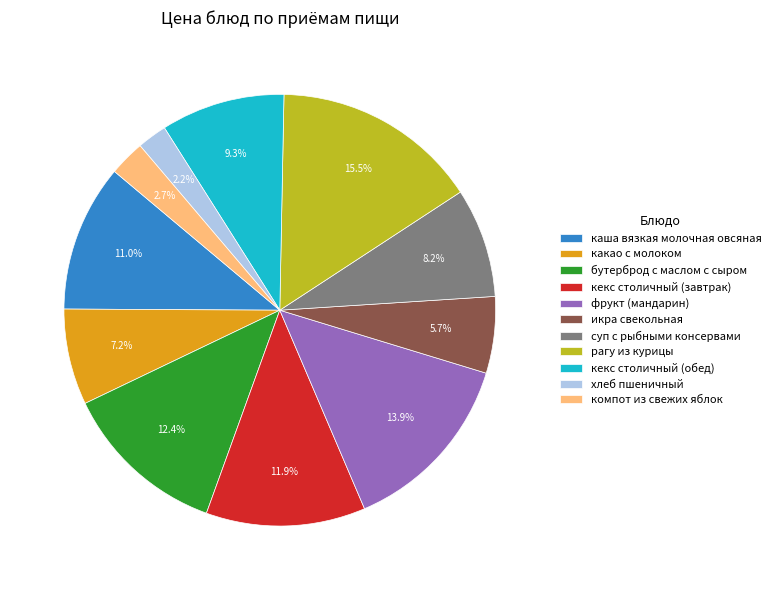

Is it true that хлеб пшеничный is 2% of the pie?

True